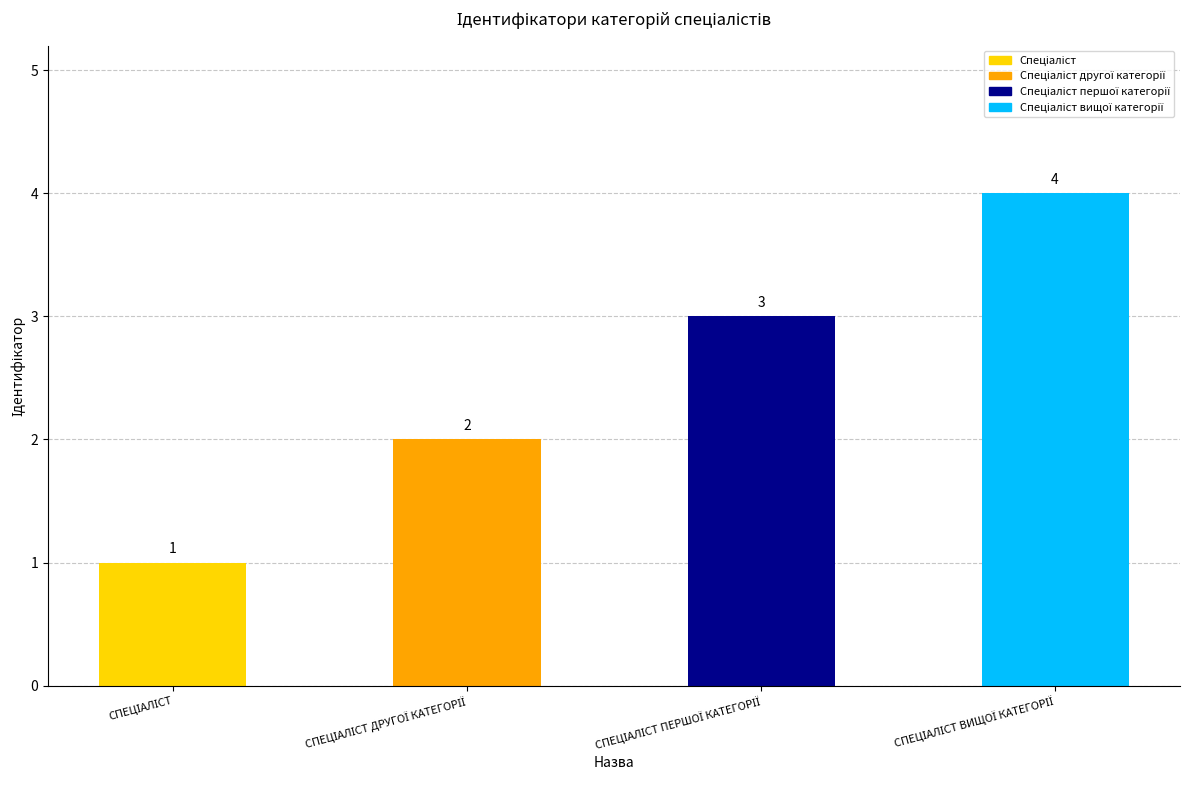

What is the sum of all values?

10